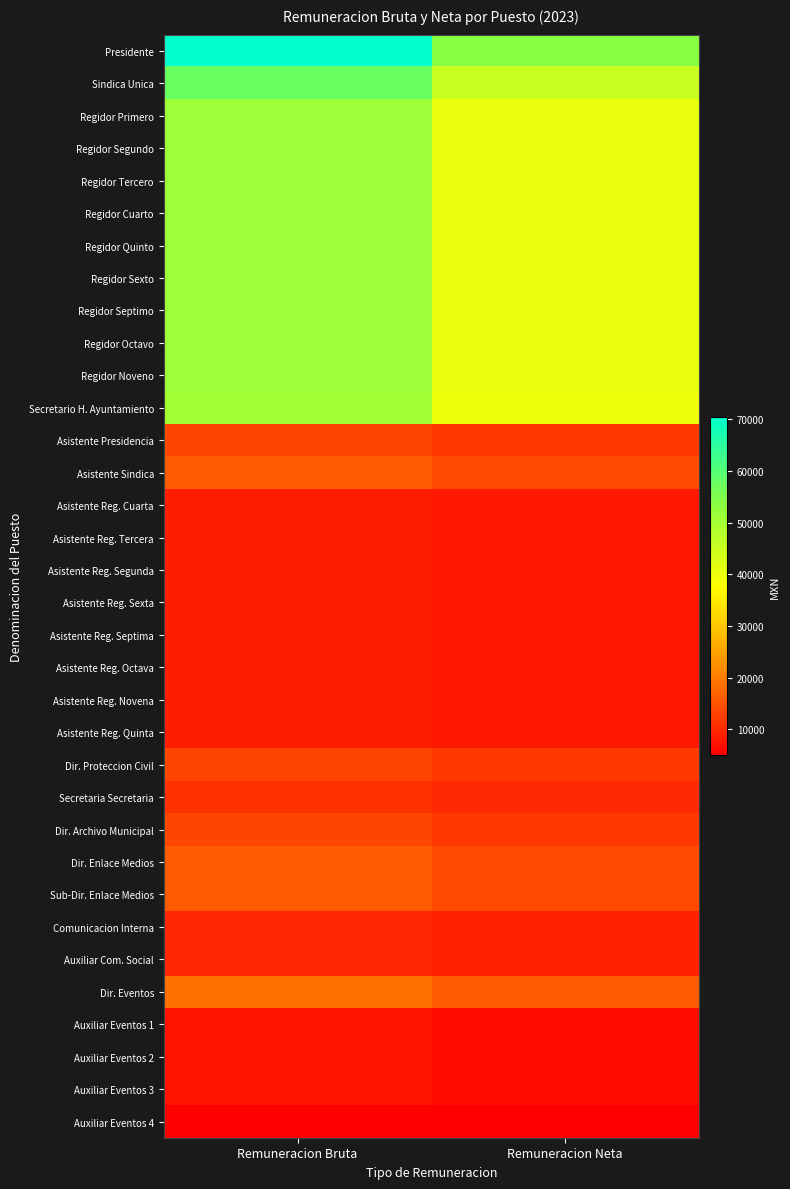

What is the spread (max minus min) of values at Remuneracion Bruta?

65439.2